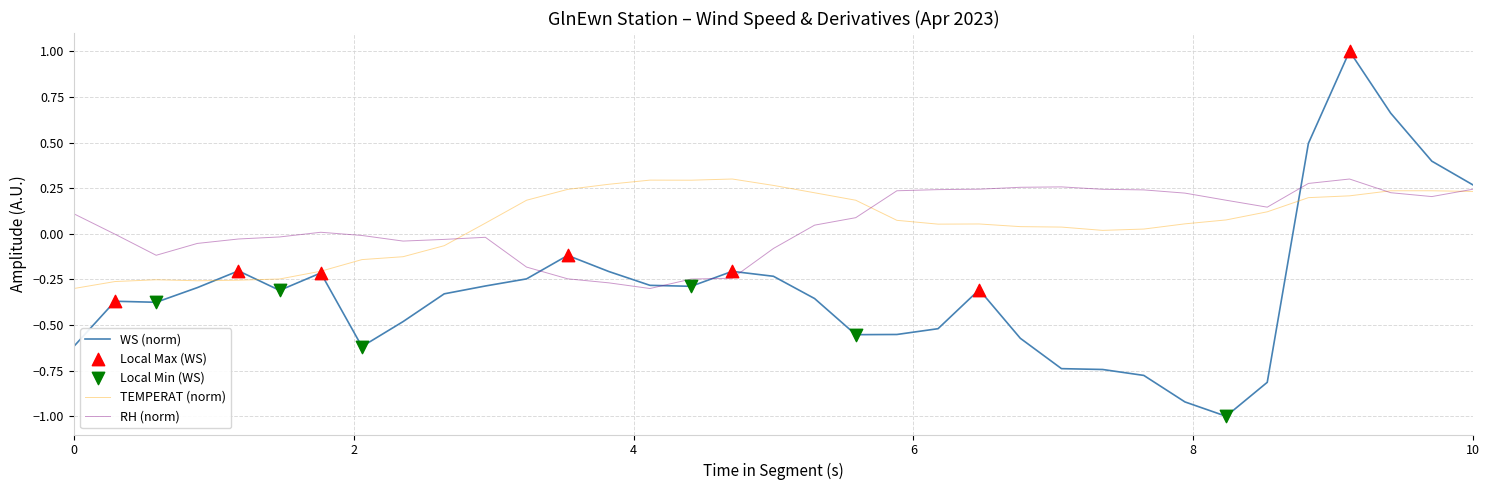

What is the minimum value shown in the chart?

-1.0